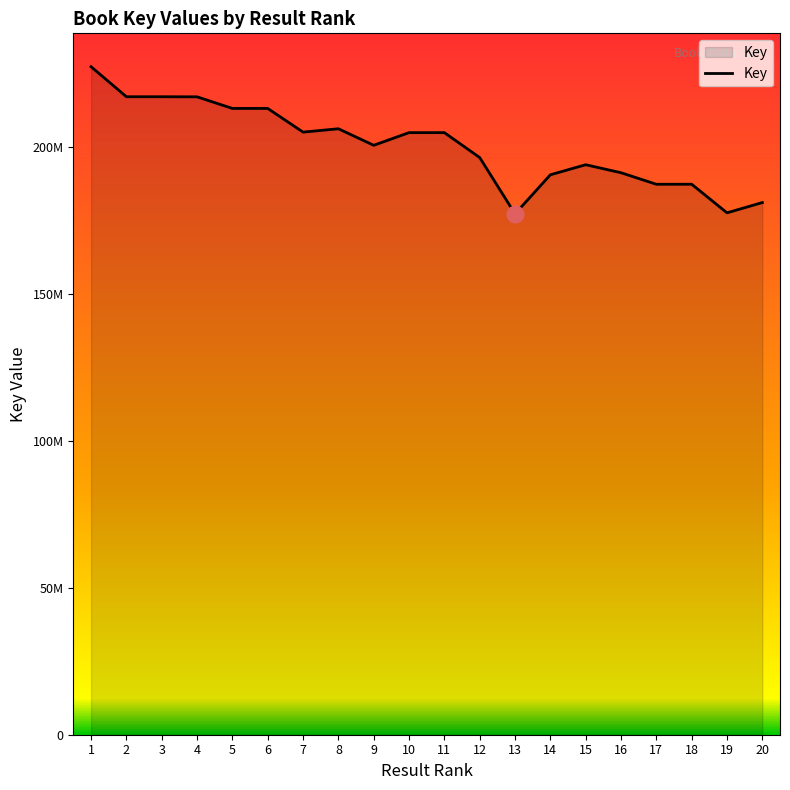

List the labels in order of value, largest first.

1, 2, 3, 4, 6, 5, 8, 7, 10, 11, 9, 12, 15, 16, 14, 18, 17, 20, 19, 13